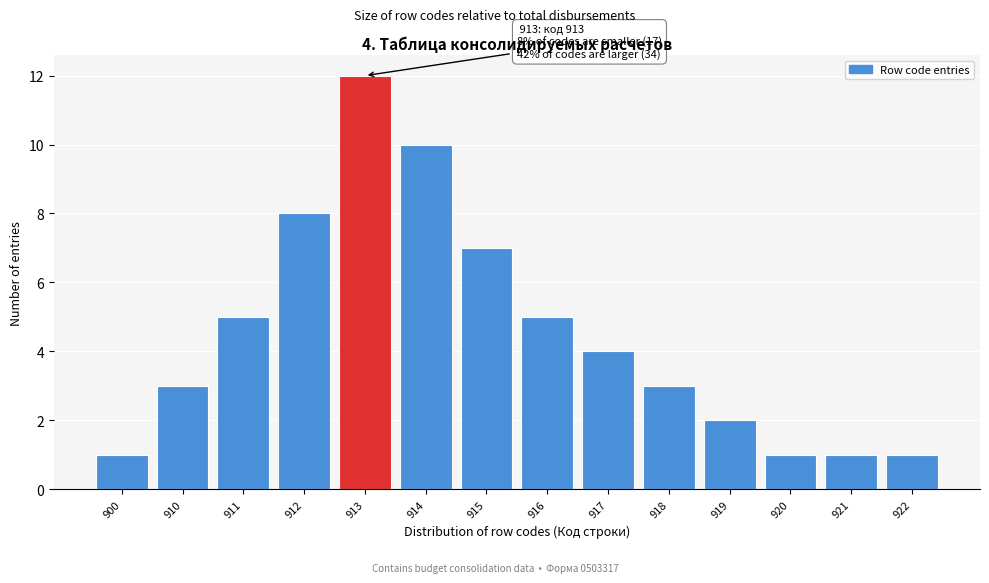

Reading left to right, extract all data points from this chart.

900=1	910=3	911=5	912=8	913=12	914=10	915=7	916=5	917=4	918=3	919=2	920=1	921=1	922=1